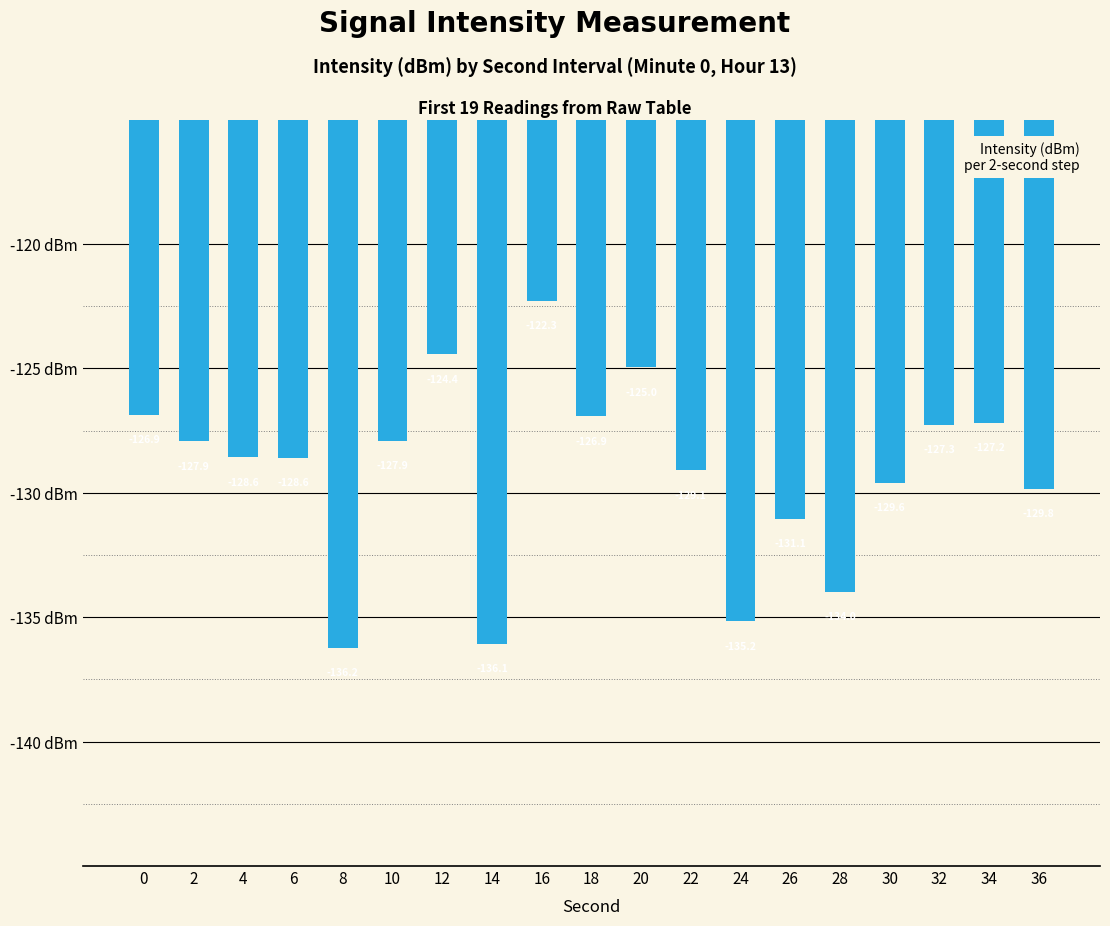

What is the difference between the maximum and minimum values?

13.9